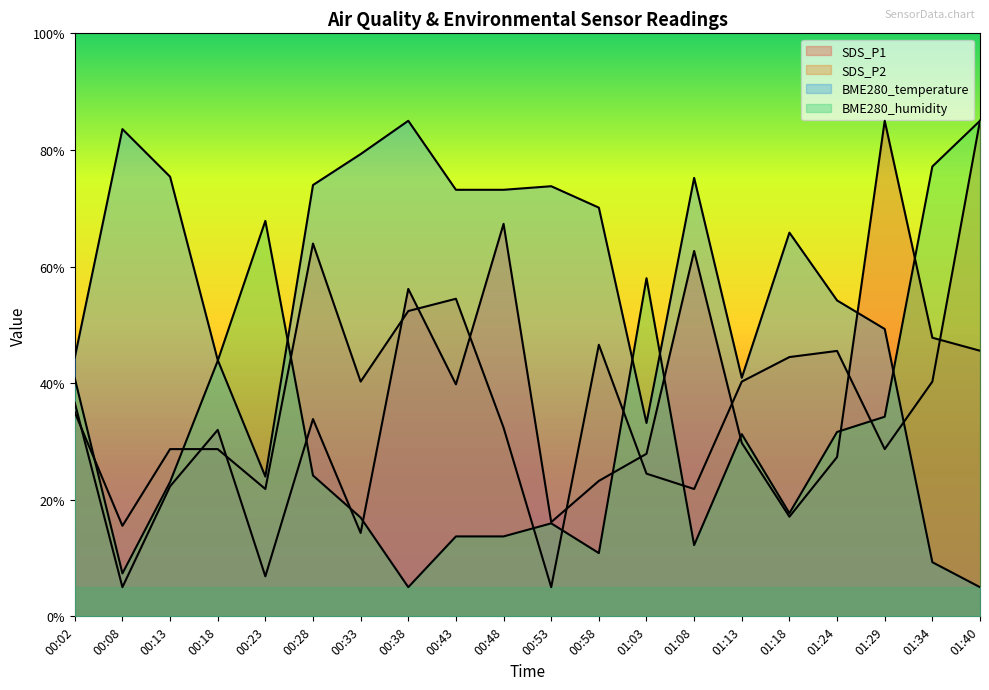

After their last crossing, which series has the higher values: SDS_P2 or SDS_P1?

SDS_P2